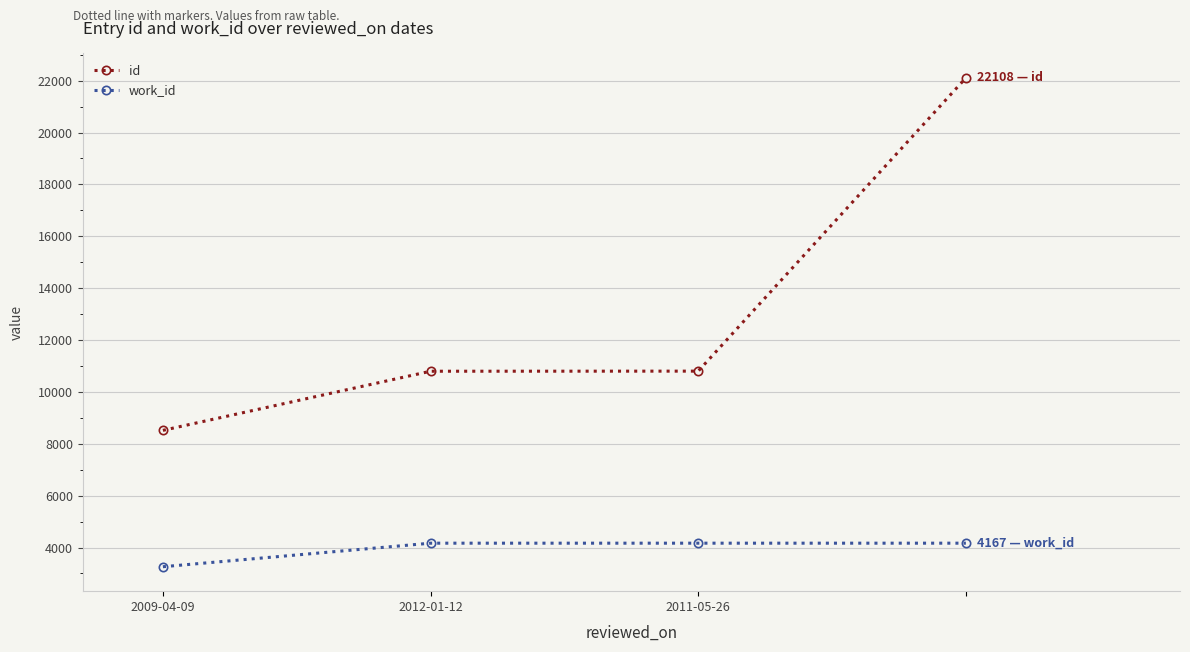

True or false: work_id has more than 1 points higher than both neighbors.

False